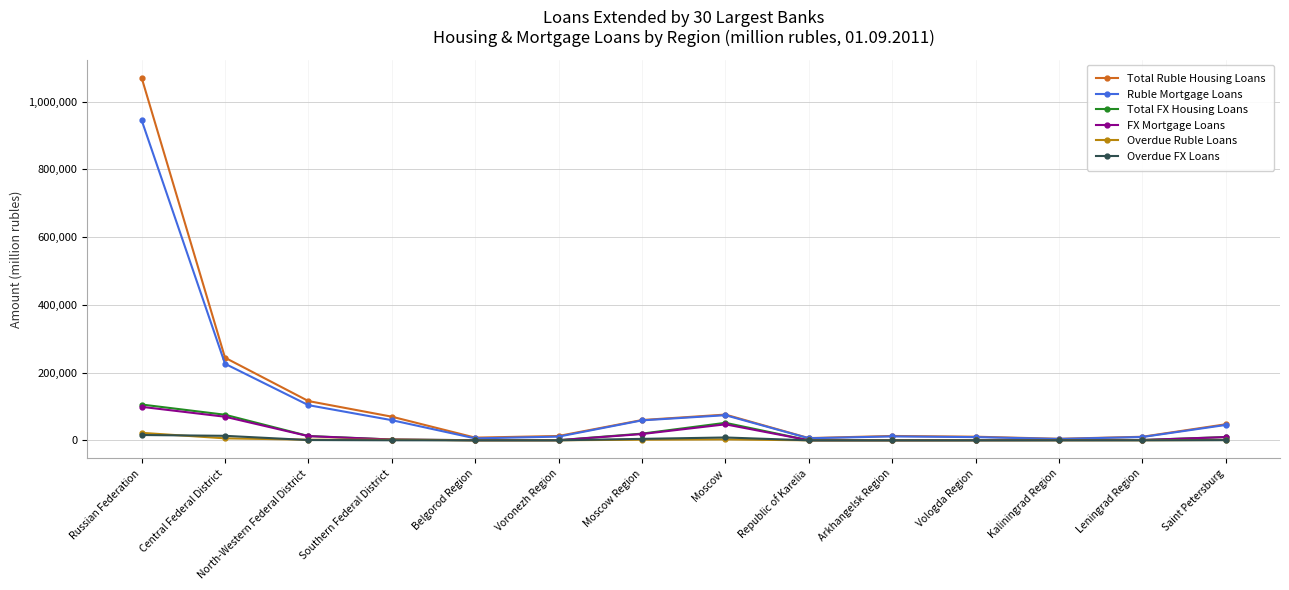

At which category is the sum across all series the highest?

Russian Federation